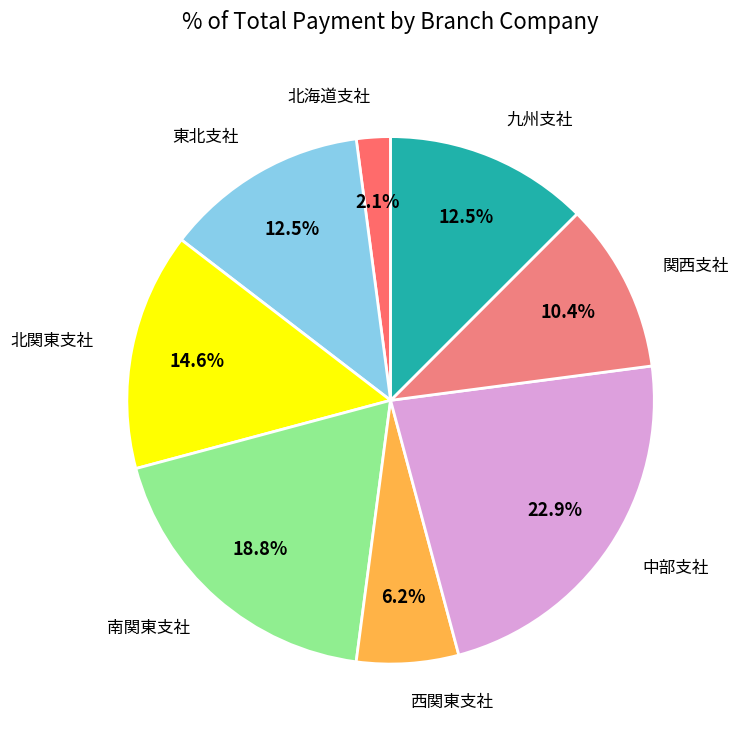

Is there any slice that represents more than half of the pie?

No